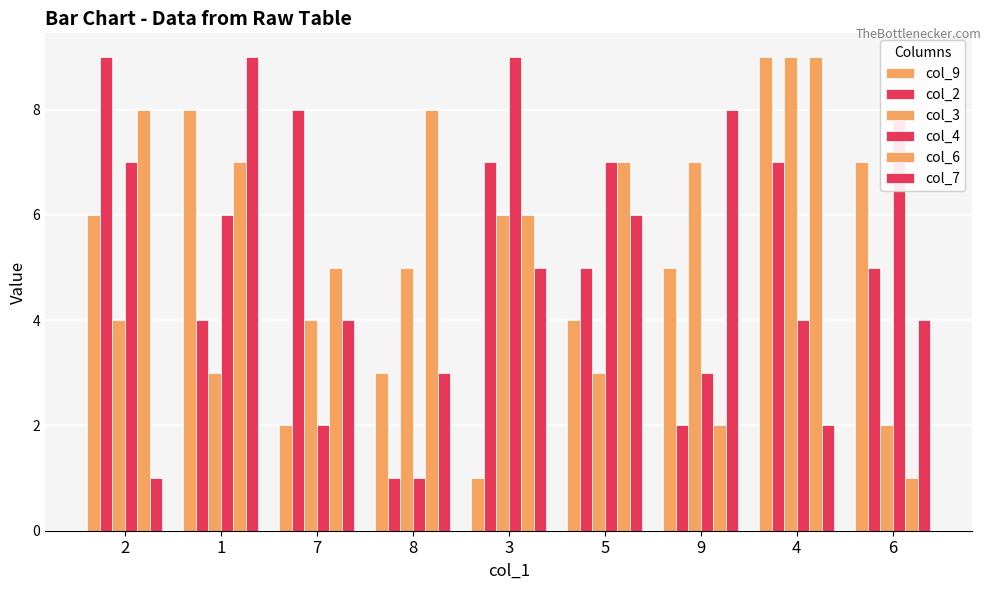

Is the value of col_7 at 6 greater than the value of col_9 at 4?

No